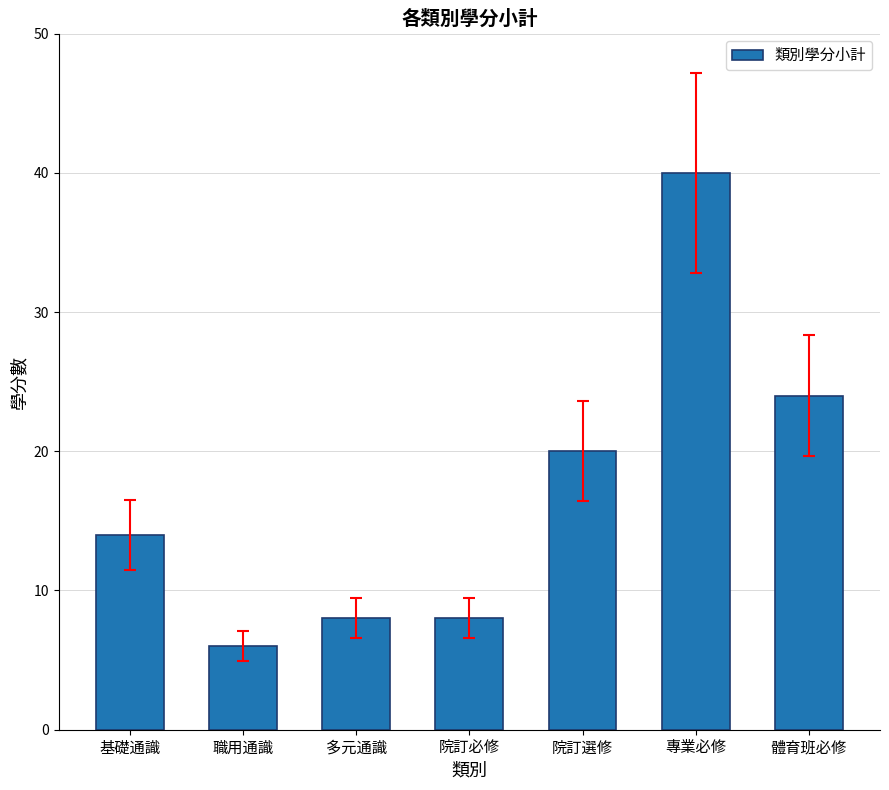

What is the difference between the second highest and second lowest values?

16